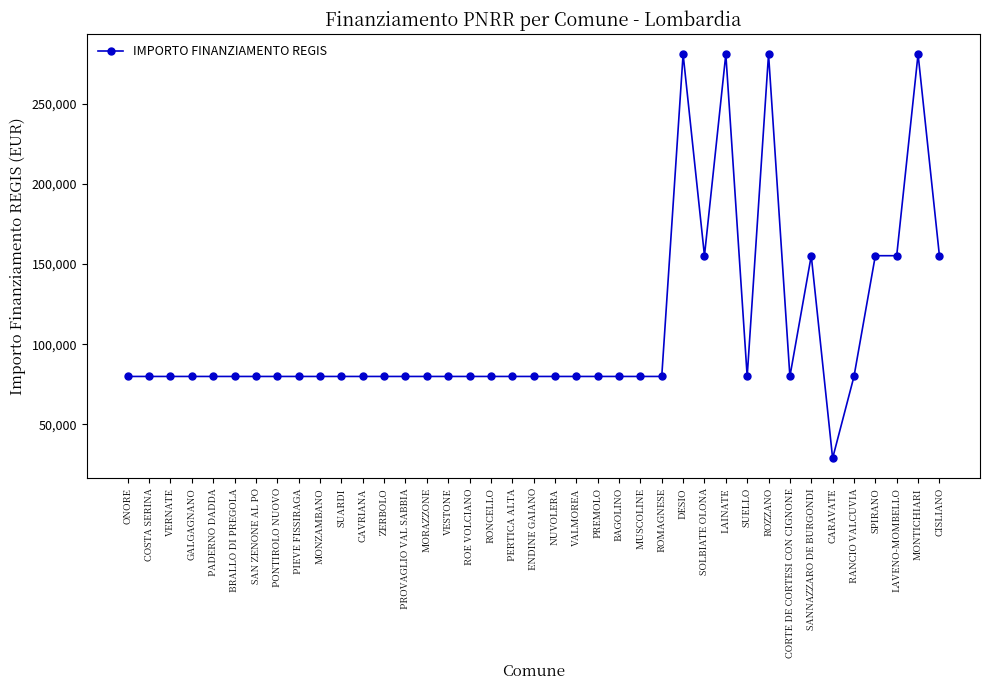

What is the sum of the values at ROE VOLCIANO and CARAVATE?

108824